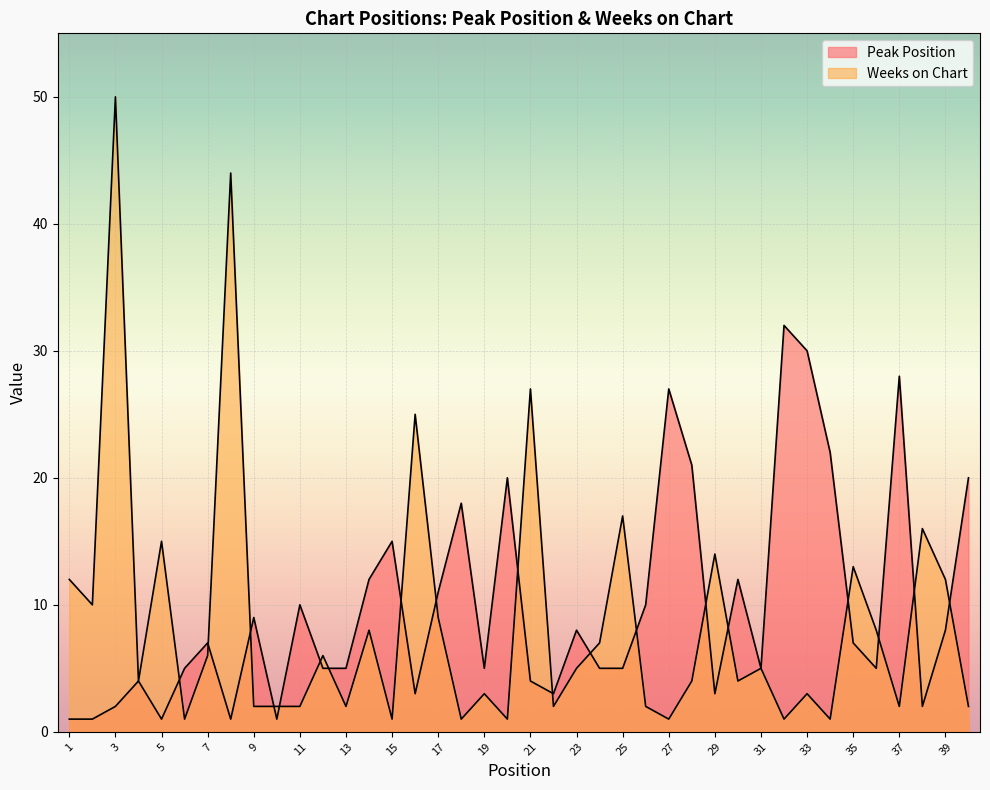

List the labels in order of Peak Position value, largest first.

32, 33, 37, 27, 34, 28, 20, 40, 18, 15, 14, 30, 17, 11, 26, 9, 23, 39, 7, 35, 6, 12, 13, 19, 24, 25, 31, 36, 4, 21, 16, 22, 29, 3, 38, 1, 2, 5, 8, 10